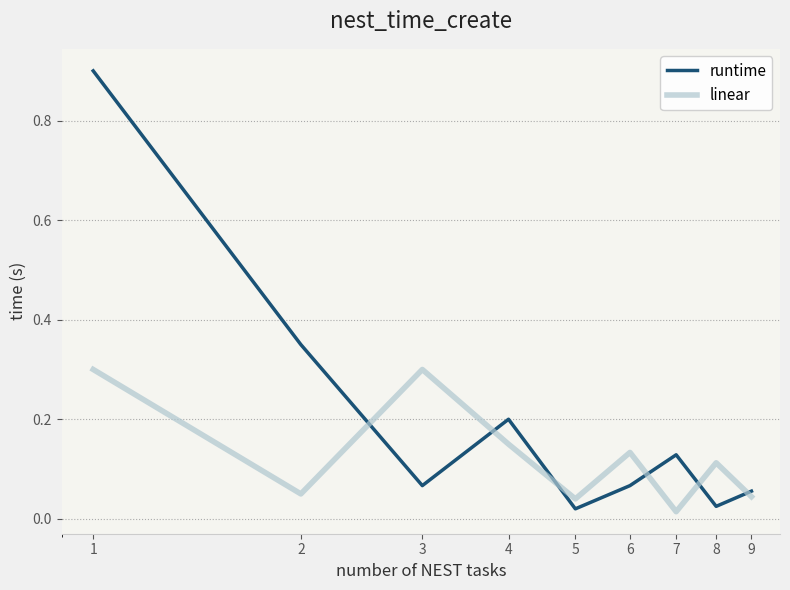

How many intersections are there between runtime and linear?

6